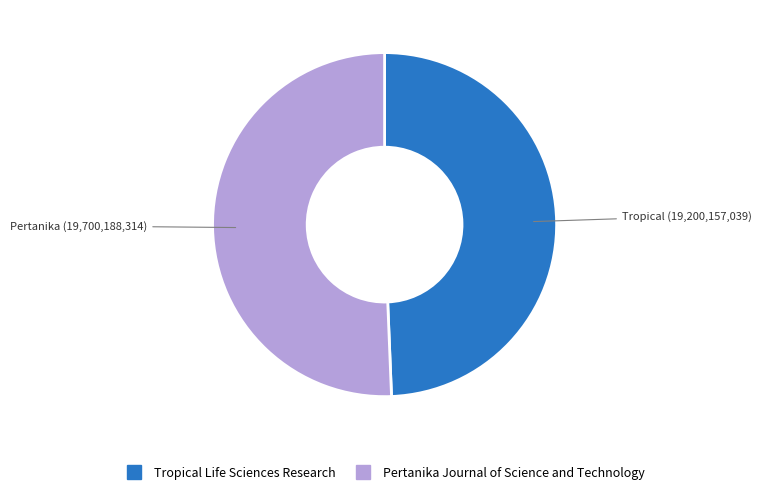

Which category has the biggest portion of the pie?

Pertanika Journal of Science and Technology